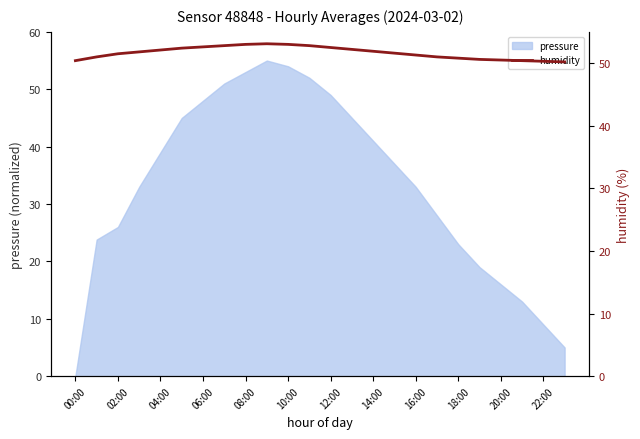

The value of pressure at 06:00 is 48.0. True or false?

True